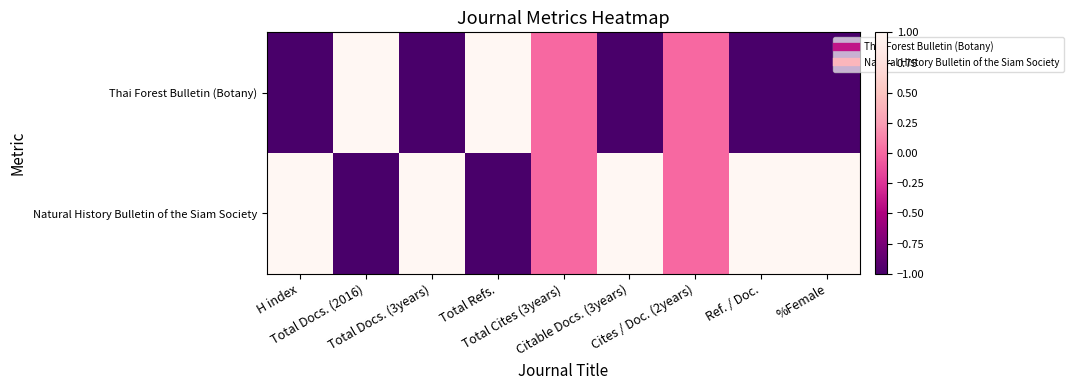

Rank the series by their maximum value, from lowest to highest.

Natural History Bulletin of the Siam Society, Thai Forest Bulletin (Botany)